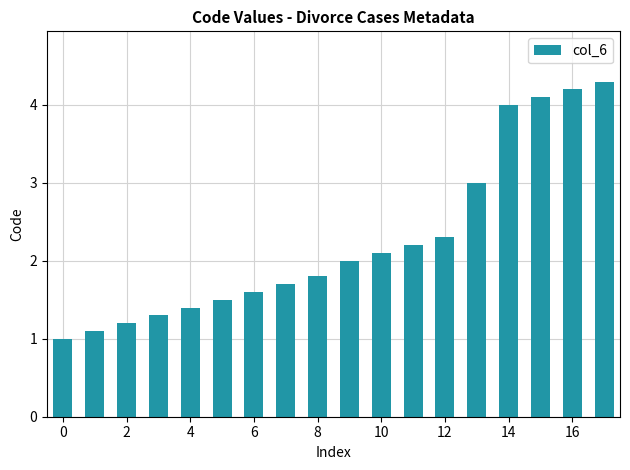

What is the minimum value shown in the chart?

1.0